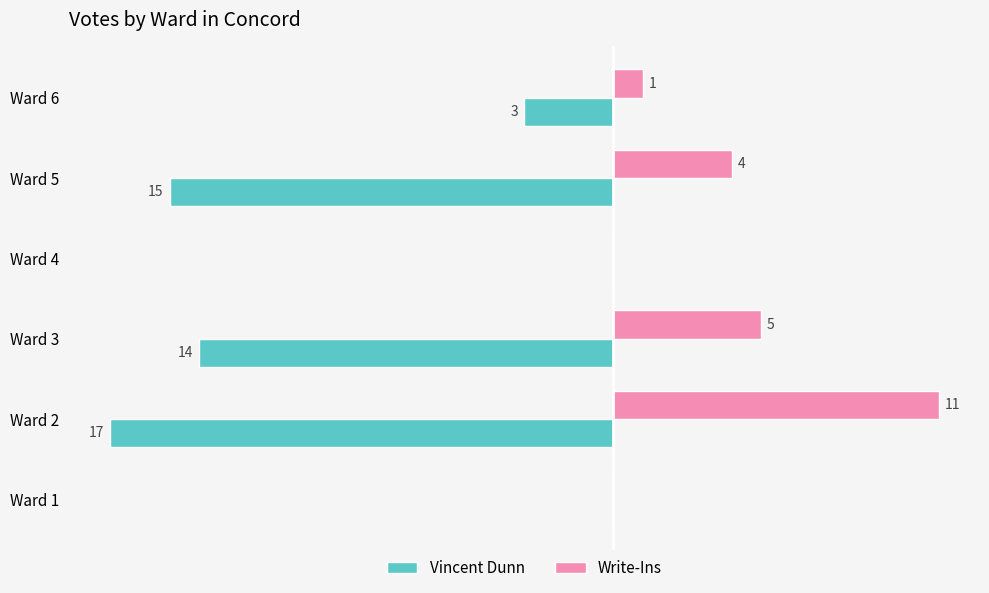

Which series has the largest total across all categories?

Write-Ins